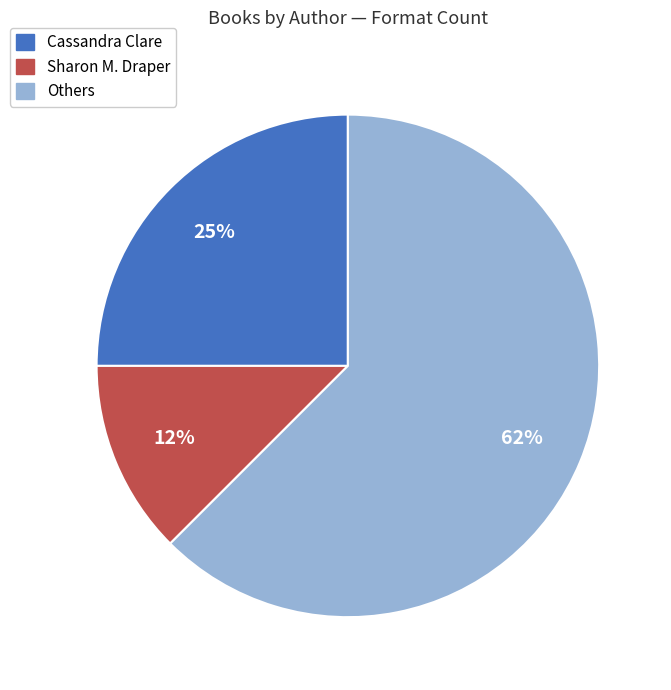

What percentage is the Cassandra Clare slice, to the nearest percent?

25%